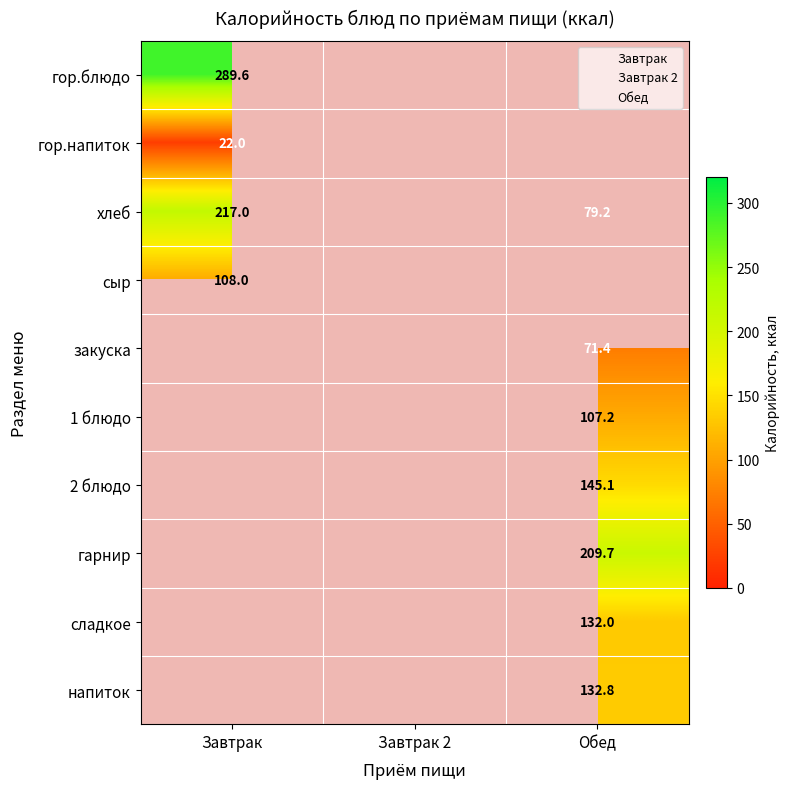

How many data points does each series have?

3